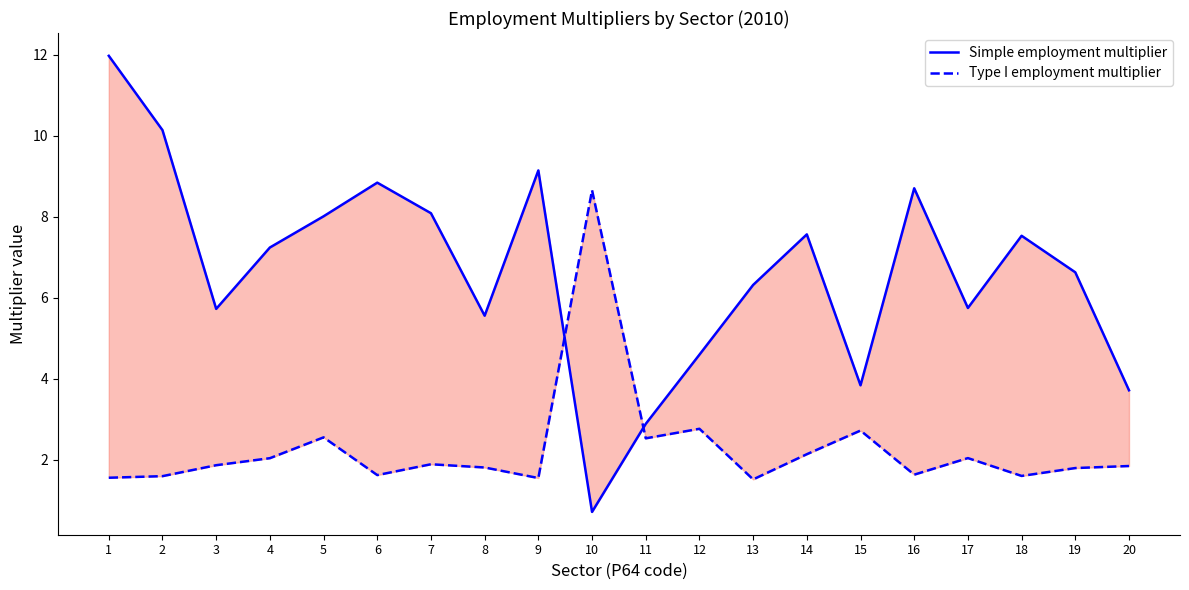

What is the sum of all Type I employment multiplier values?

45.6